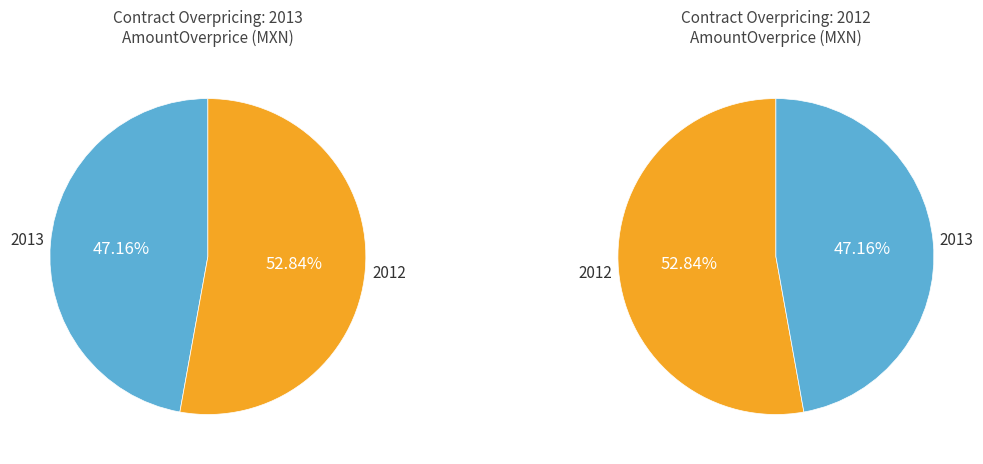

True or false: 2012 accounts for 53% of the total.

True